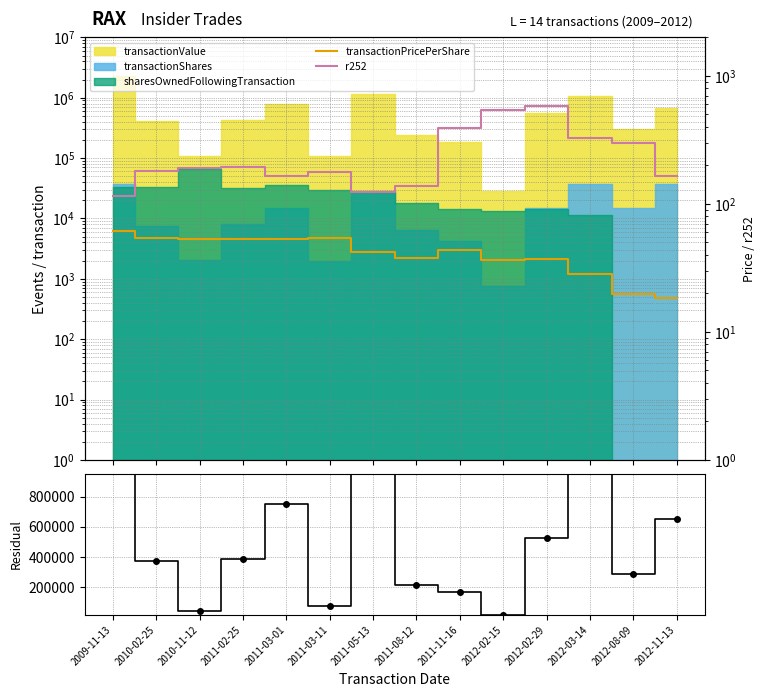

At which category does Value - Shares - Owned reach its first local peak?

2011-03-01